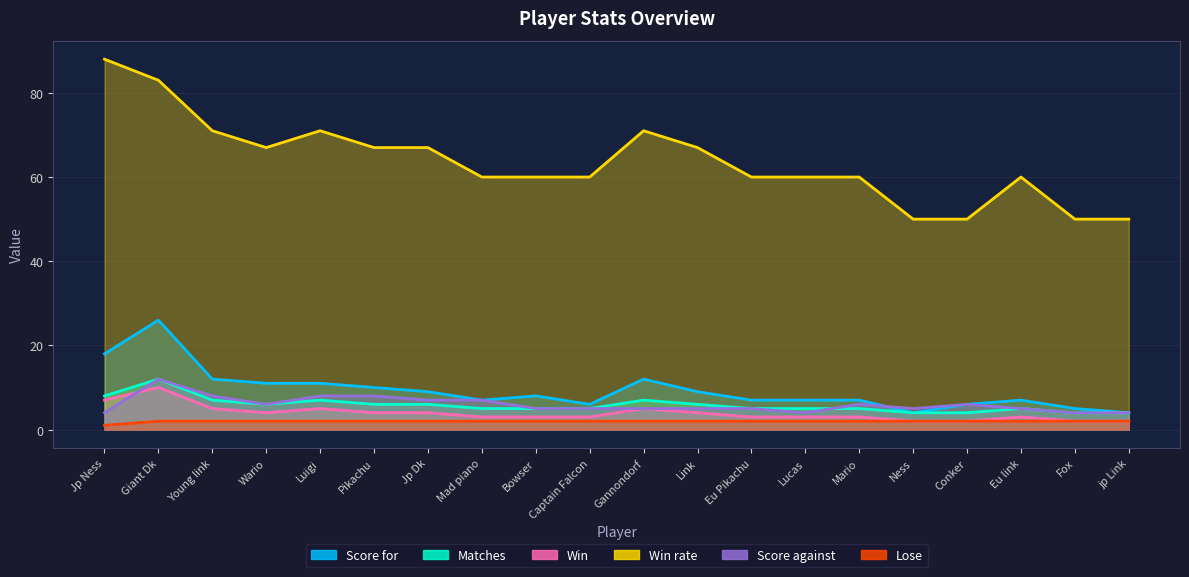

What is the label of the 2nd point from the left?

Giant Dk